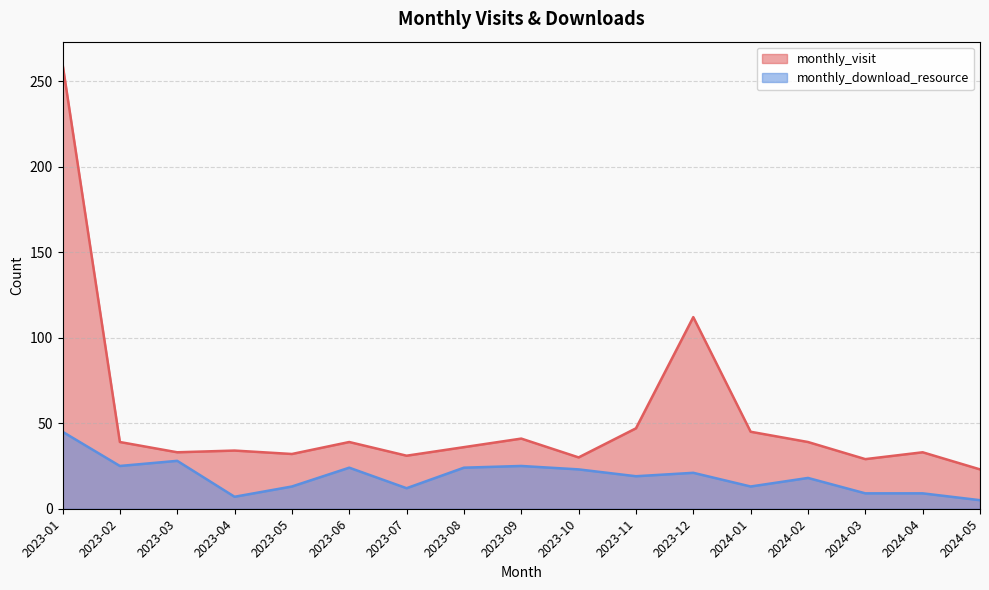

How many values in the monthly_visit series exceed 36?

8